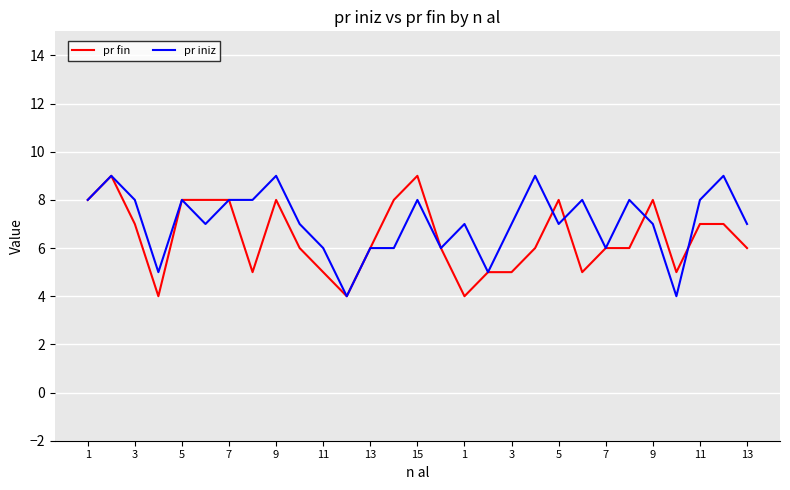

What is the highest value of the pr fin series?

9